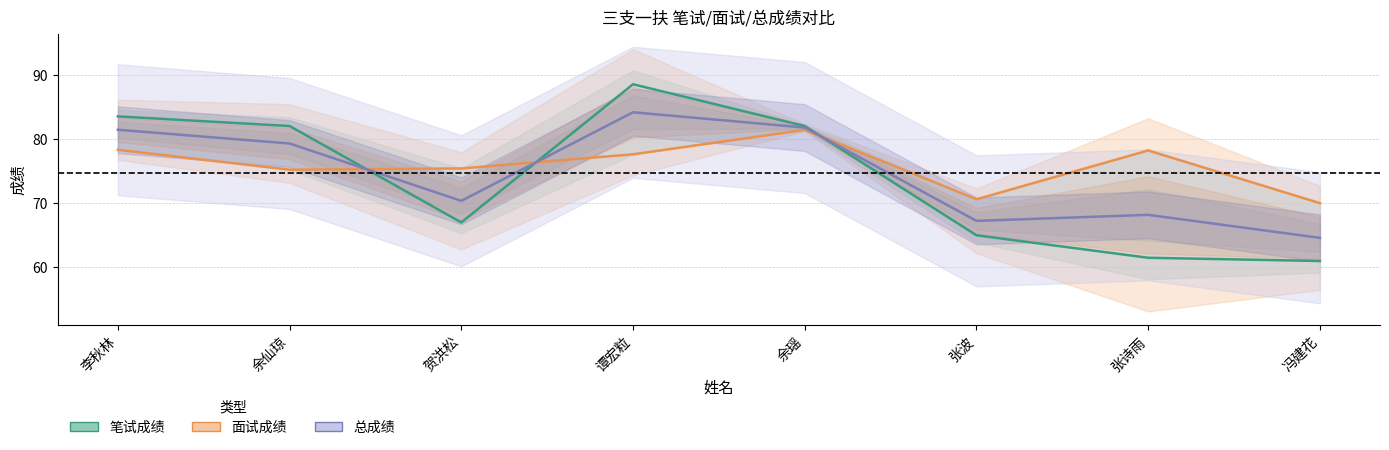

What is the label of the 4th point from the left?

谭宏粒